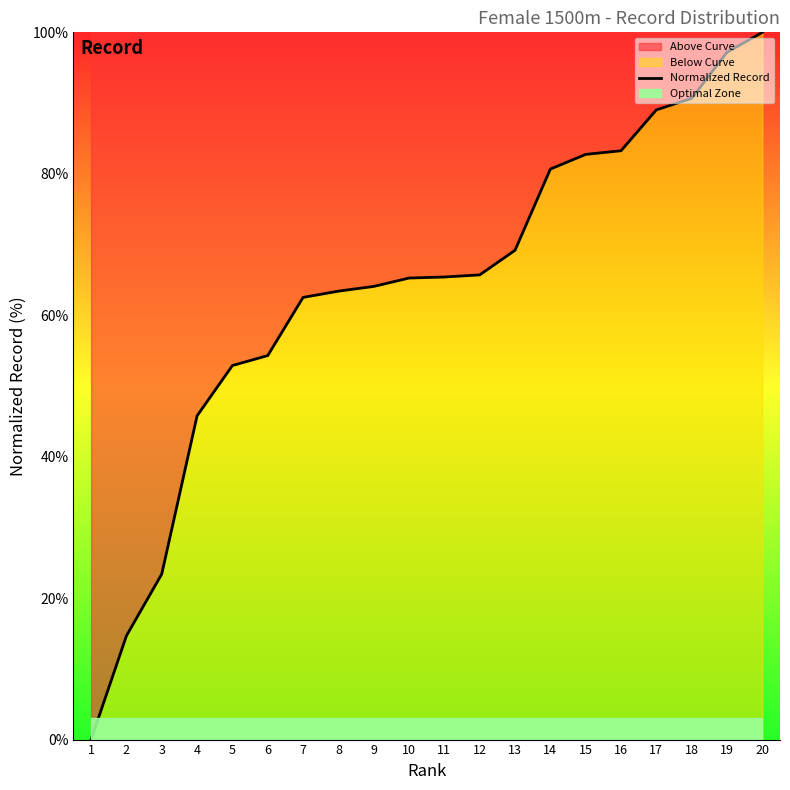

What is the sum of the values at 6 and 14?

135.0